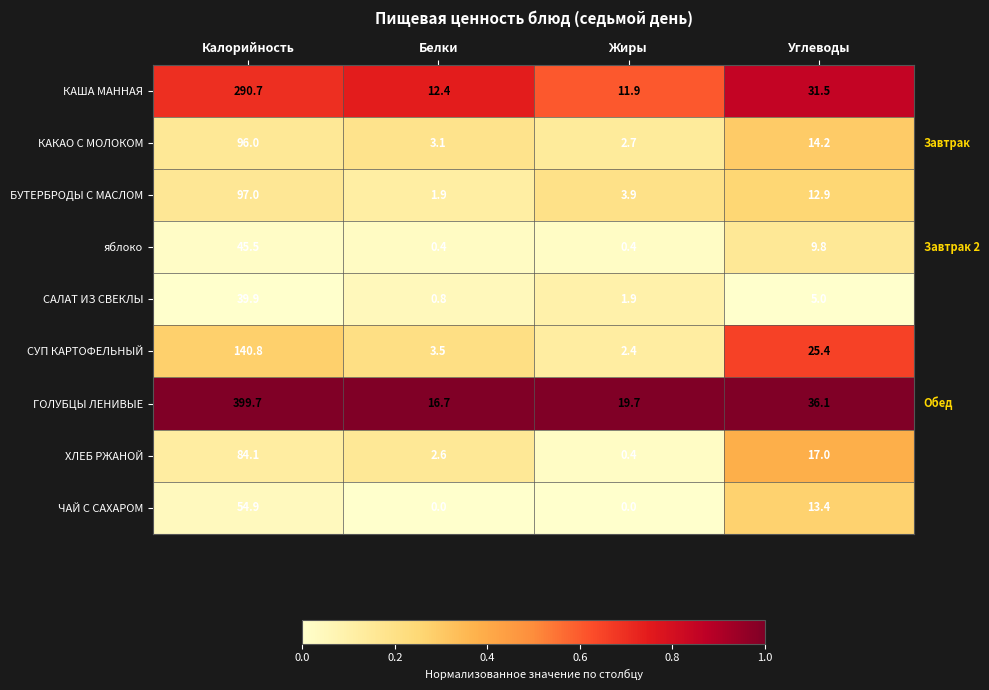

At Калорийность, list the series in order from largest to smallest.

ГОЛУБЦЫ ЛЕНИВЫЕ, КАША МАННАЯ, СУП КАРТОФЕЛЬНЫЙ, БУТЕРБРОДЫ С МАСЛОМ, КАКАО С МОЛОКОМ, ХЛЕБ РЖАНОЙ, ЧАЙ С САХАРОМ, яблоко, САЛАТ ИЗ СВЕКЛЫ